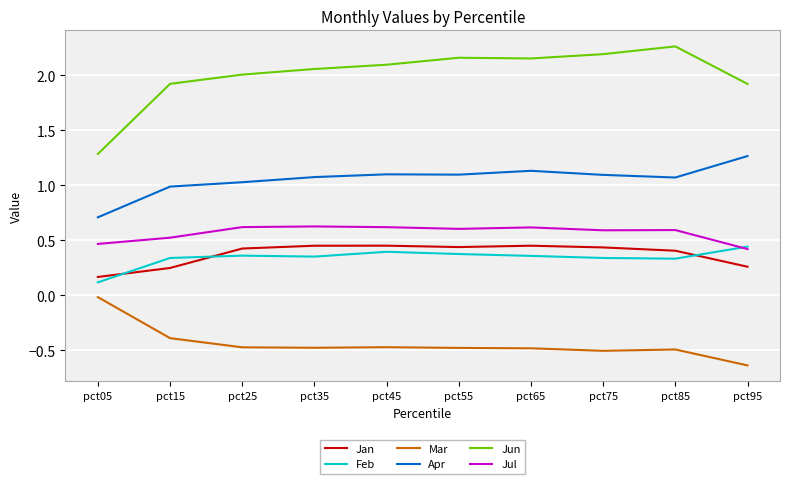

Is the value of Feb at pct95 greater than the value of Jul at pct65?

No